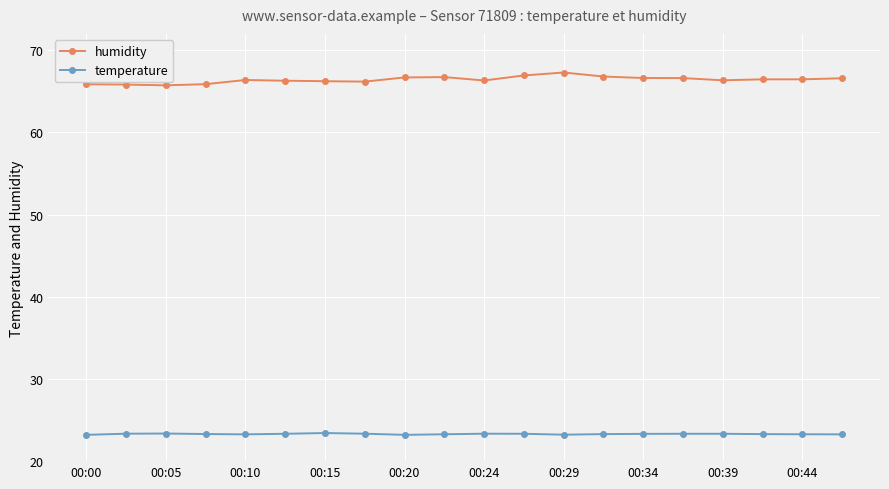

What is the value of the temperature point at the 16th from the left?

23.3